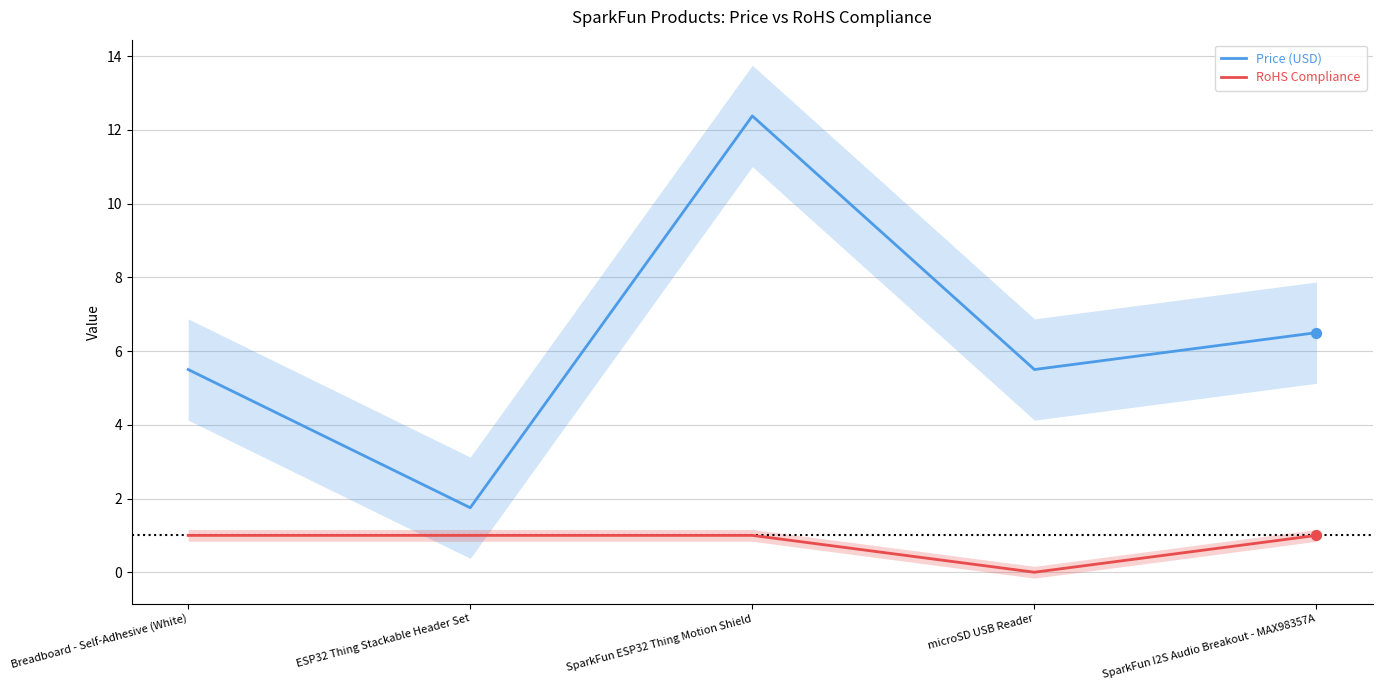

Which series has the largest total across all categories?

Price (USD)